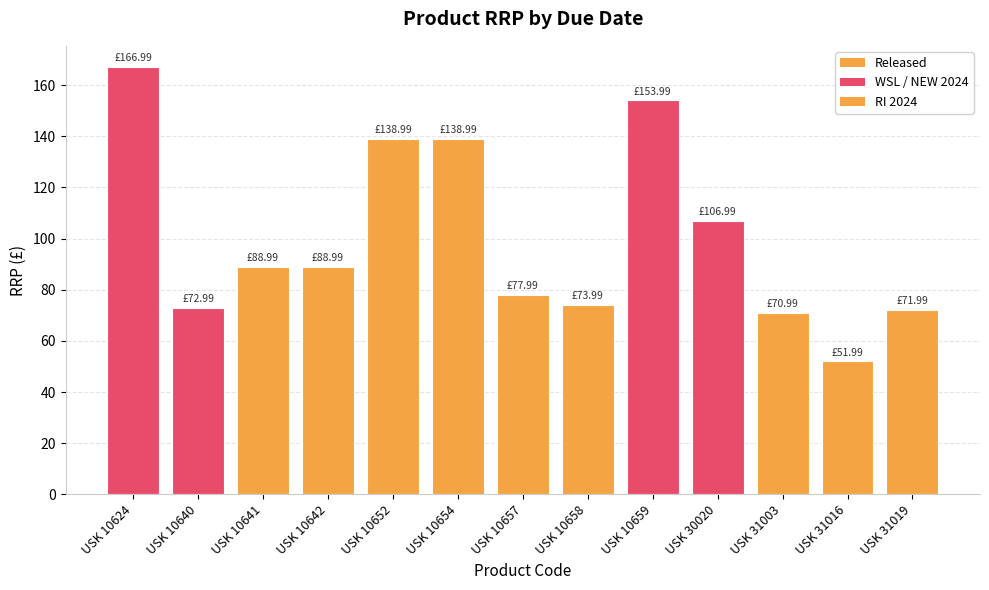

The chart shows a value of 118.9 at USK 10641. True or false?

False